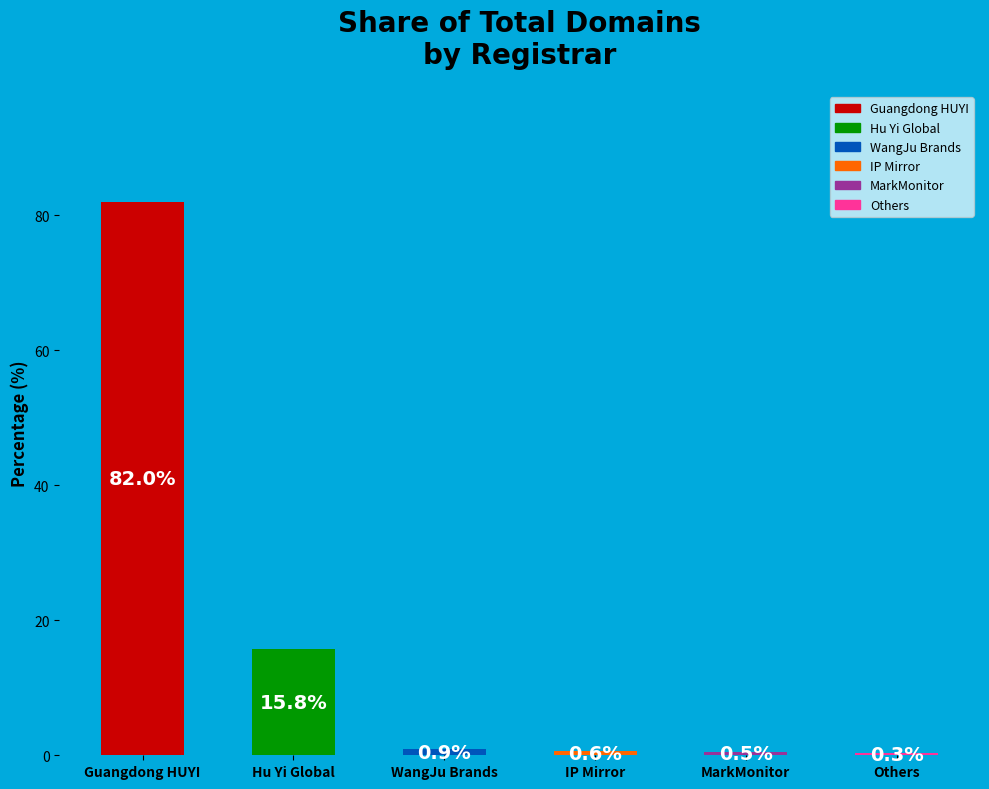

At which label is the value closest to 41?

Hu Yi Global